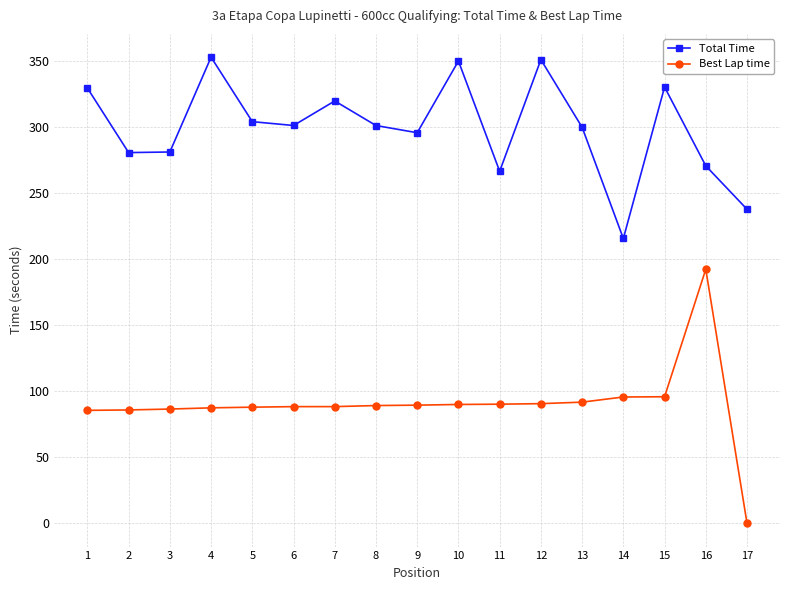

What is the total value across all series at 3?

367.9